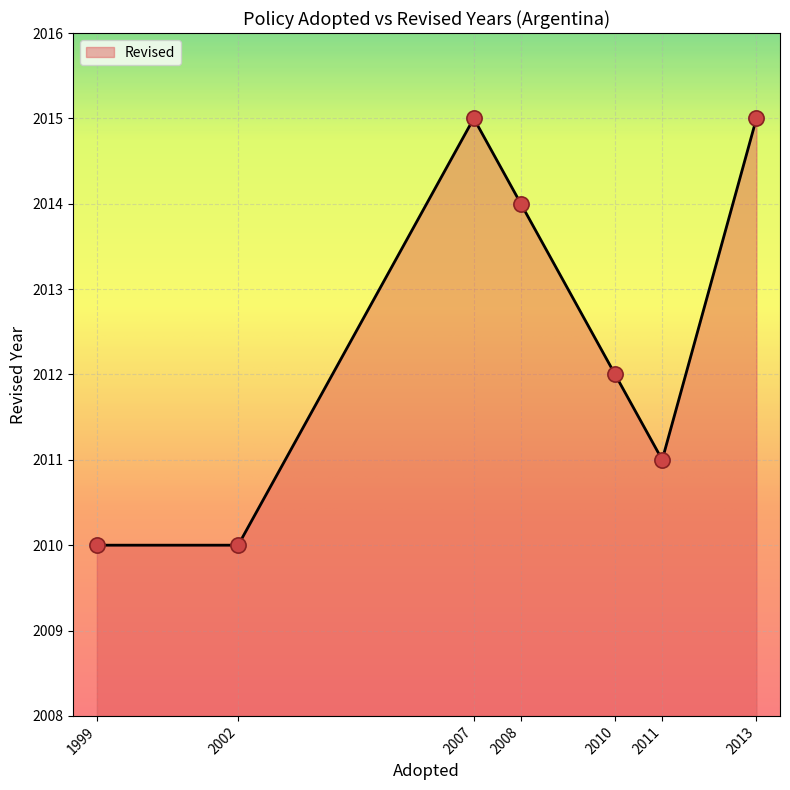

What is the ratio of the value at 2008 to the value at 2007?

1.0